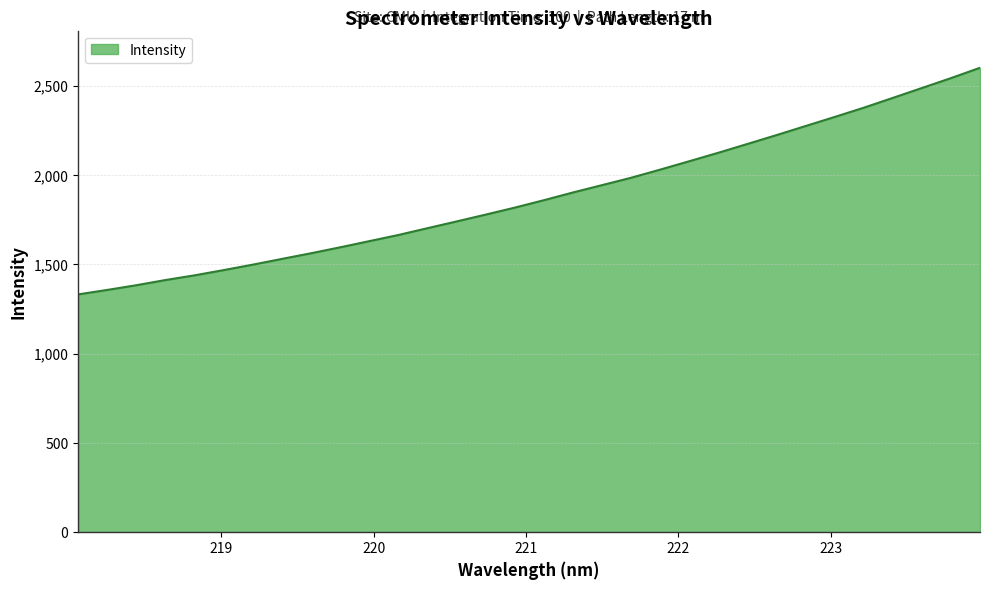

True or false: there are more than 0 points higher than both neighbors.

False